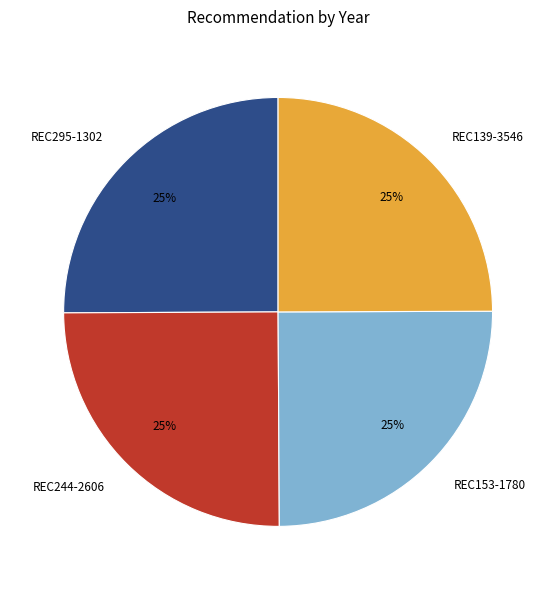

Is there any slice that represents more than half of the pie?

No